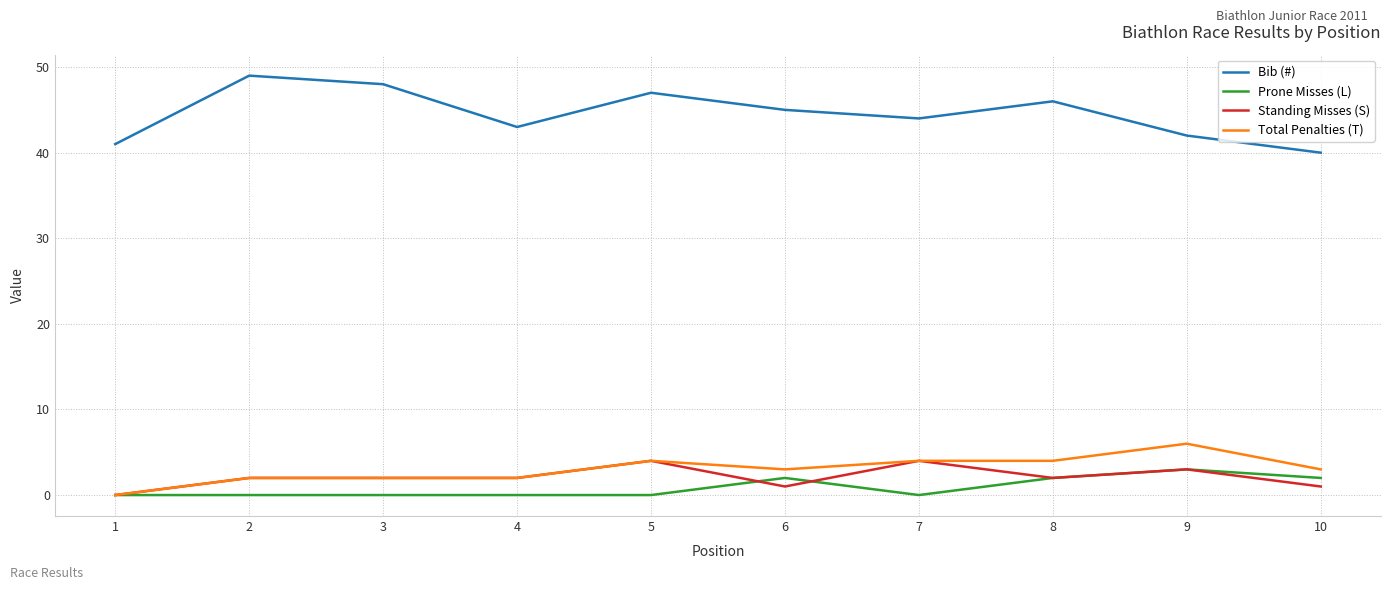

What is the difference between the Total Penalties (T) values at 10 and 3?

1